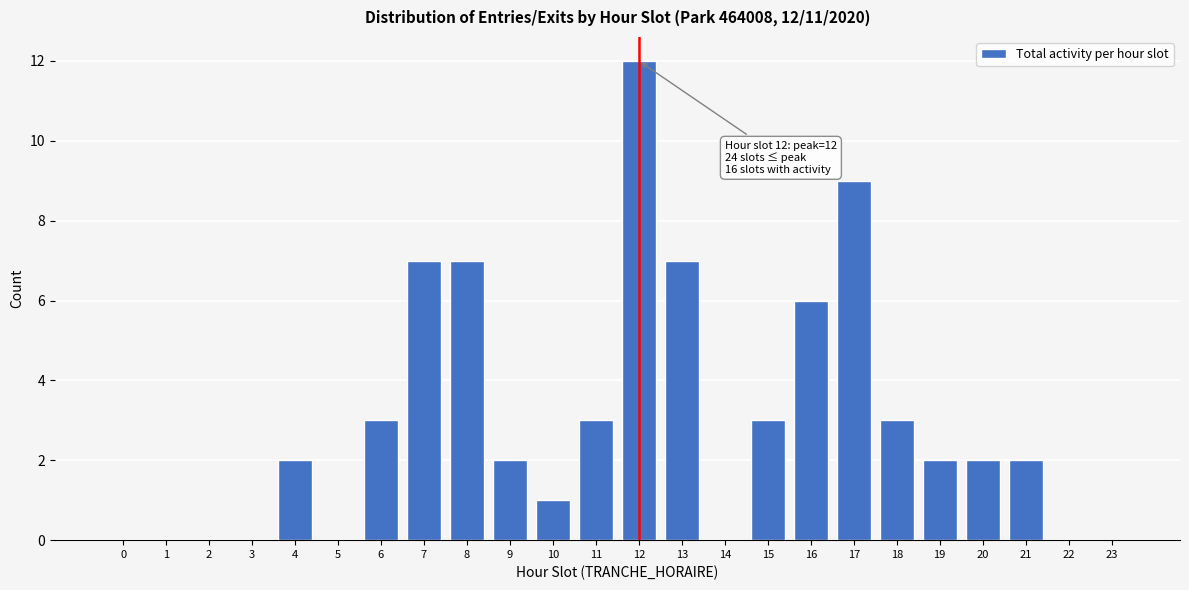

Reading left to right, what are all the values shown in this chart?

0=0	1=0	2=0	3=0	4=2	5=0	6=3	7=7	8=7	9=2	10=1	11=3	12=12	13=7	14=0	15=3	16=6	17=9	18=3	19=2	20=2	21=2	22=0	23=0